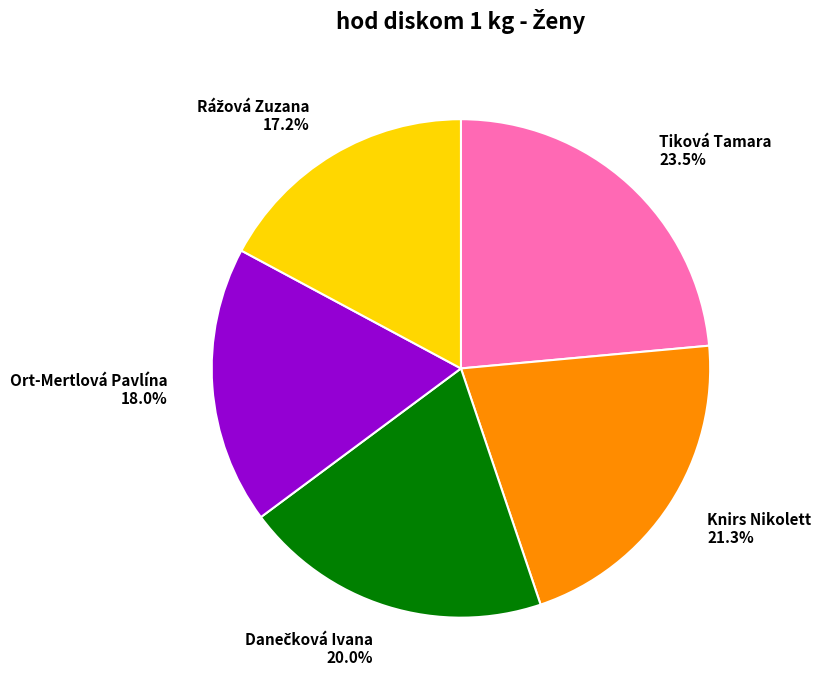

What is the ratio of the value at Ort-Mertlová Pavlína 18.0% to the value at Tiková Tamara 23.5%?

0.8